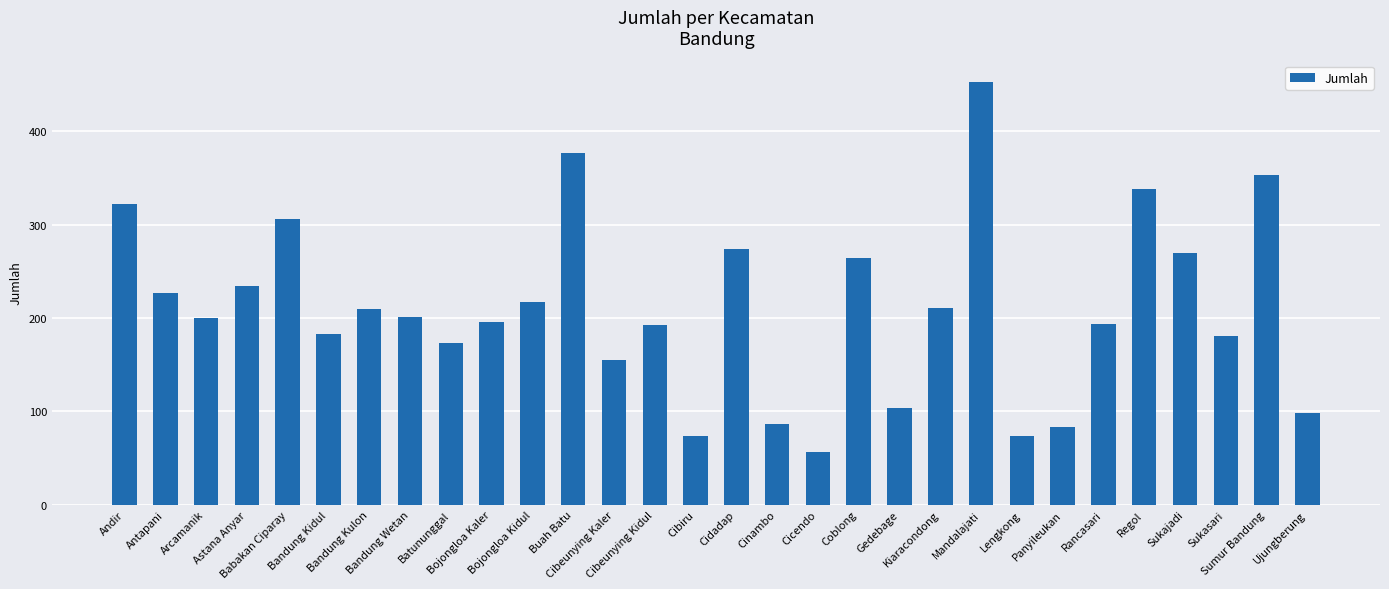

What is the difference between the maximum and second lowest values?

380